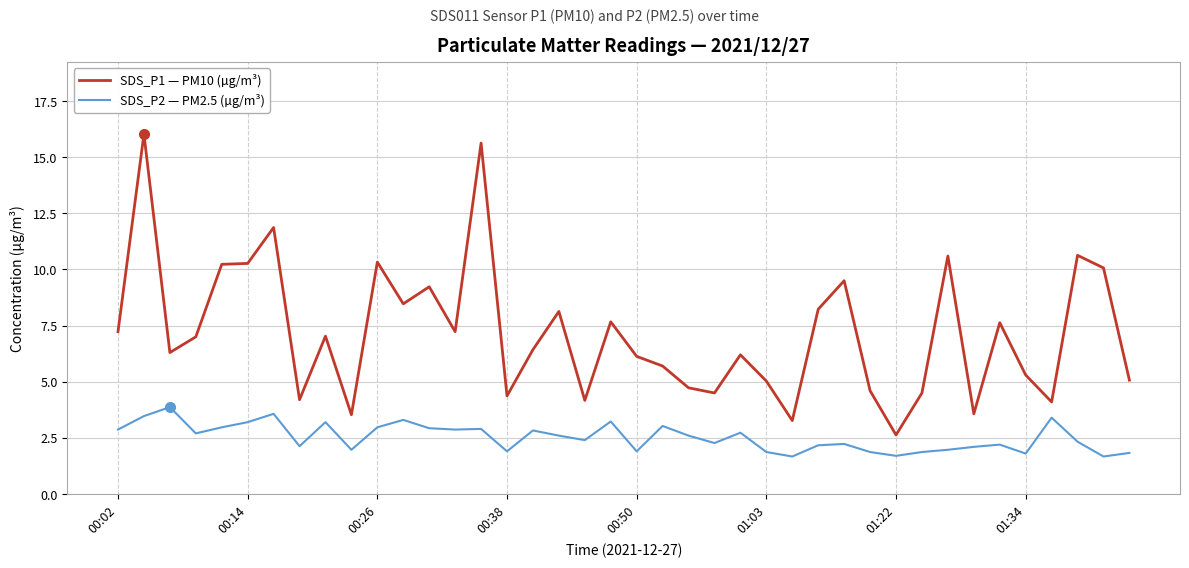

True or false: SDS_P2 — PM2.5 (µg/m³) and SDS_P1 — PM10 (µg/m³) intersect in this chart.

False